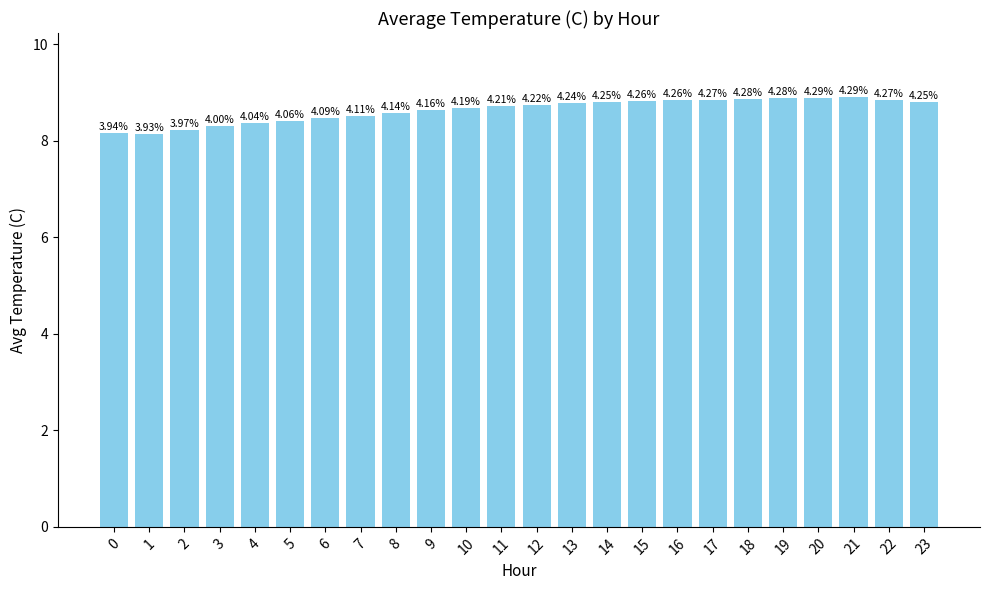

What is the sum of all values?

207.3